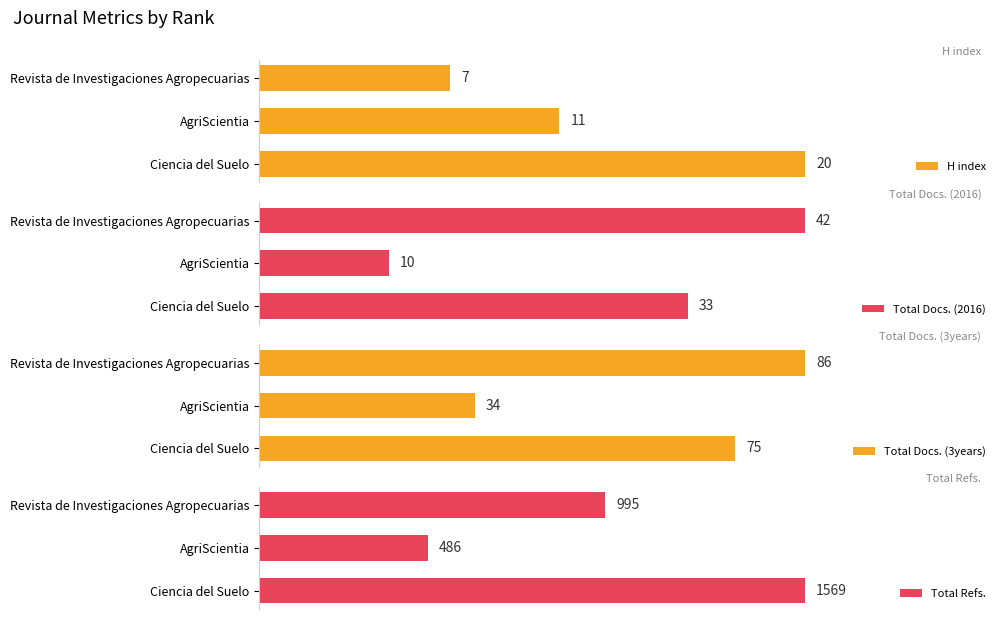

At which label does H index reach its minimum?

Revista de Investigaciones Agropecuarias